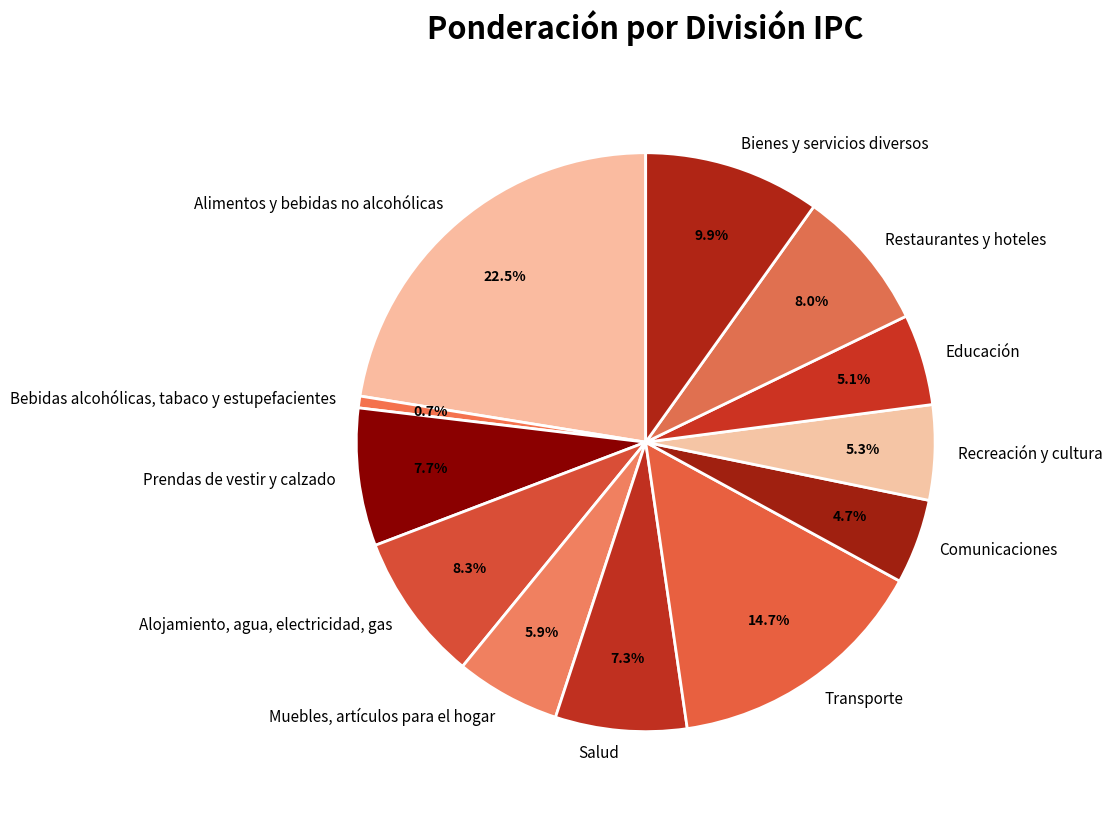

True or false: Alojamiento, agua, electricidad, gas accounts for 1% of the total.

False